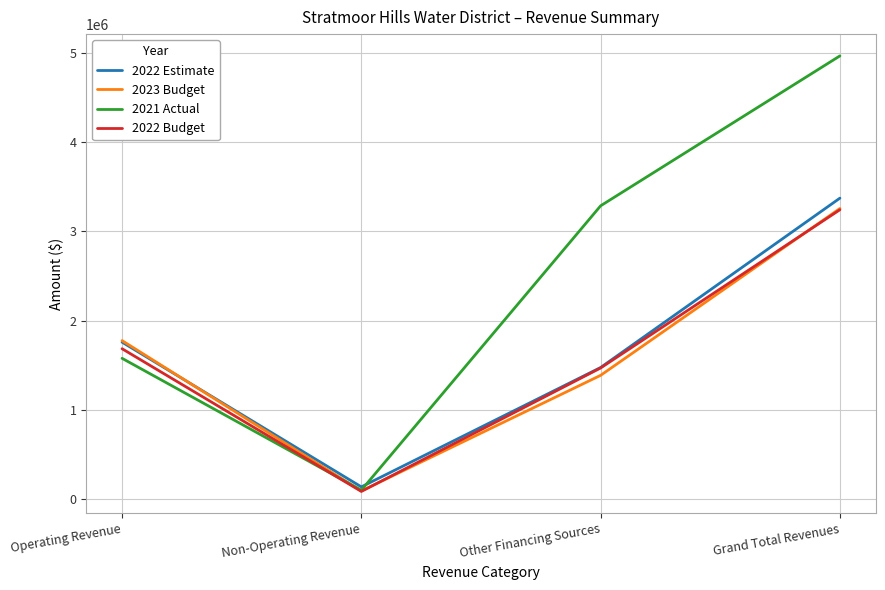

How many lines are shown in the chart?

4